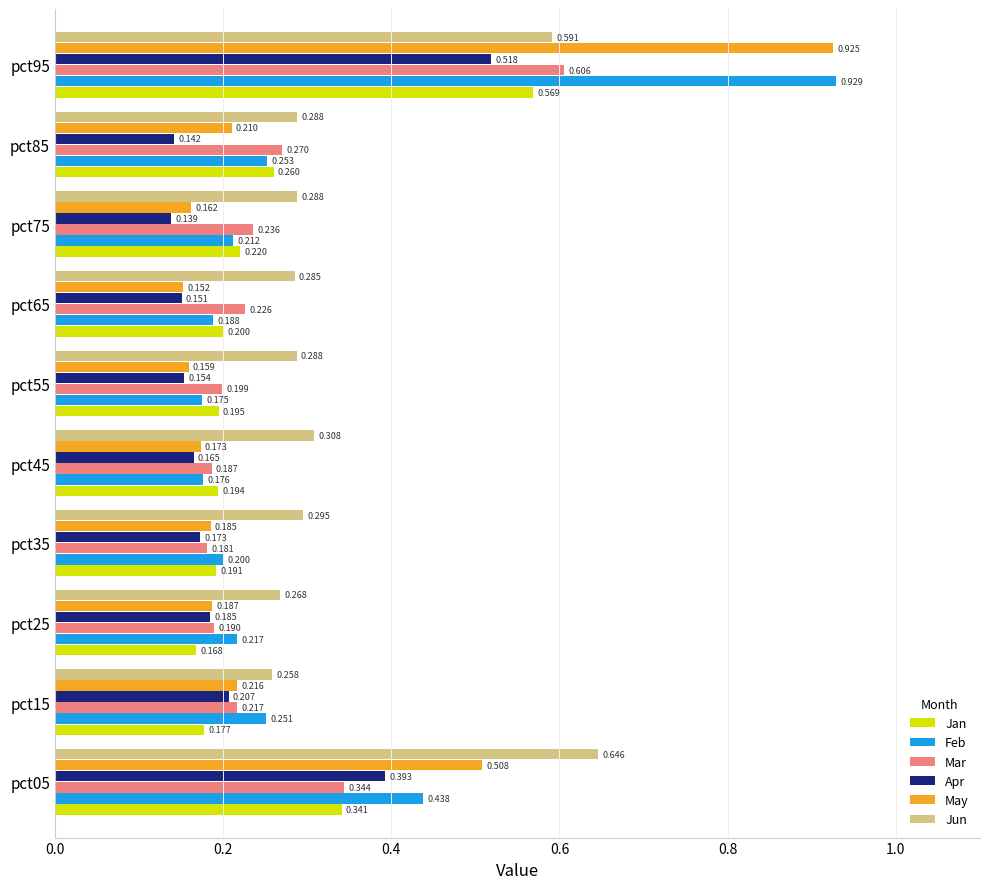

Which series has the largest range (max minus min)?

May